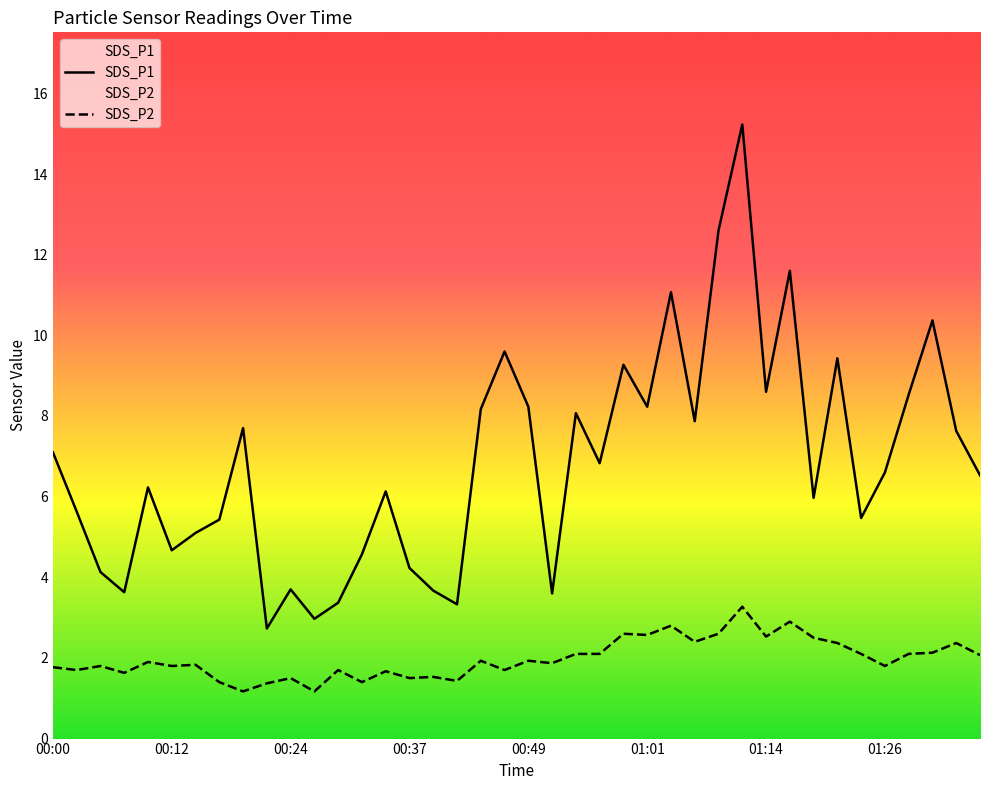

Which series has the widest spread of values?

SDS_P1